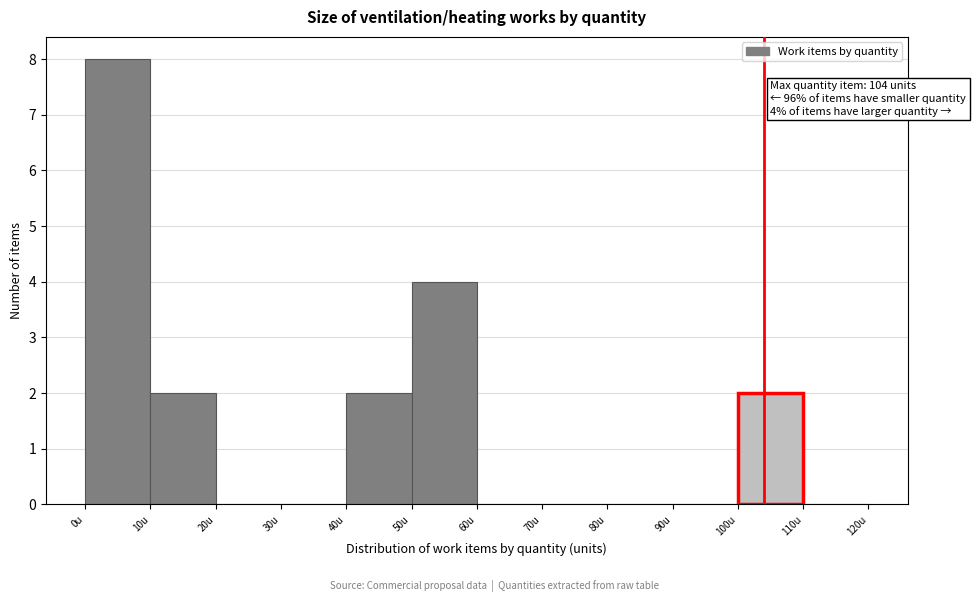

Over which range of the x-axis is the bar tallest?

0 to 10